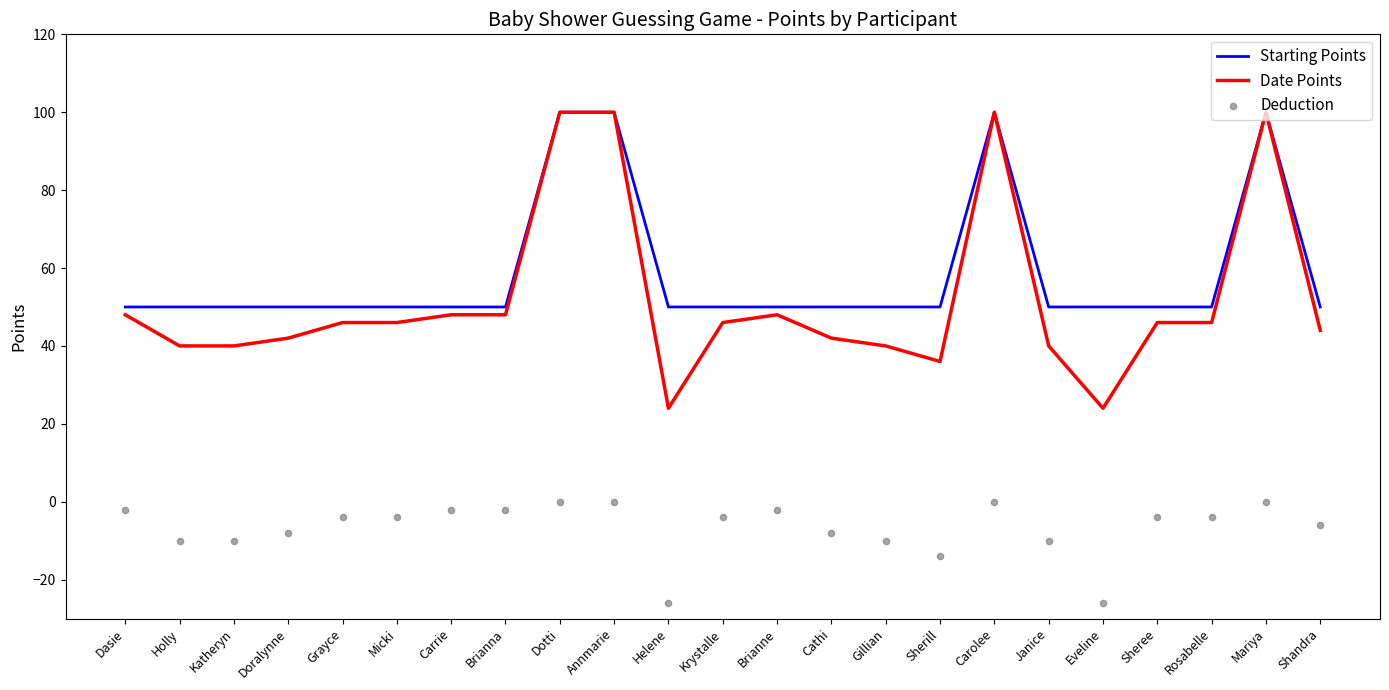

Which series contains the lowest Y value?

Deduction